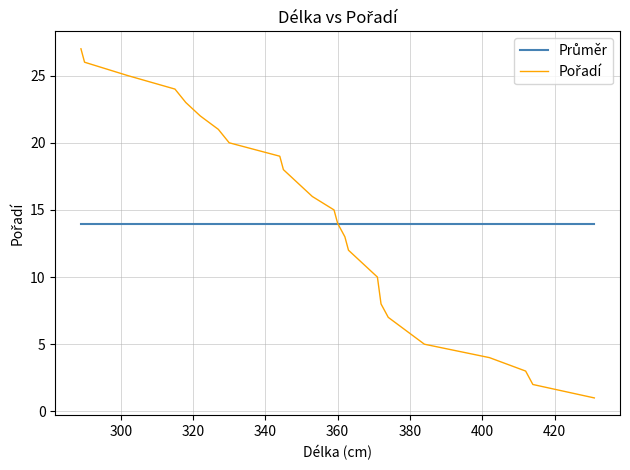

What is the smallest value displayed?

1.0